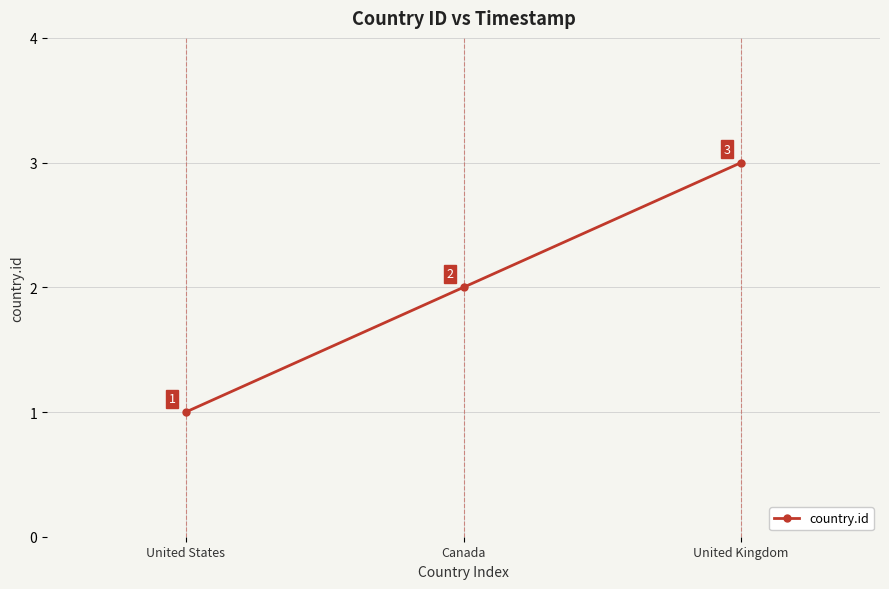

What is the difference between the maximum and minimum values?

2